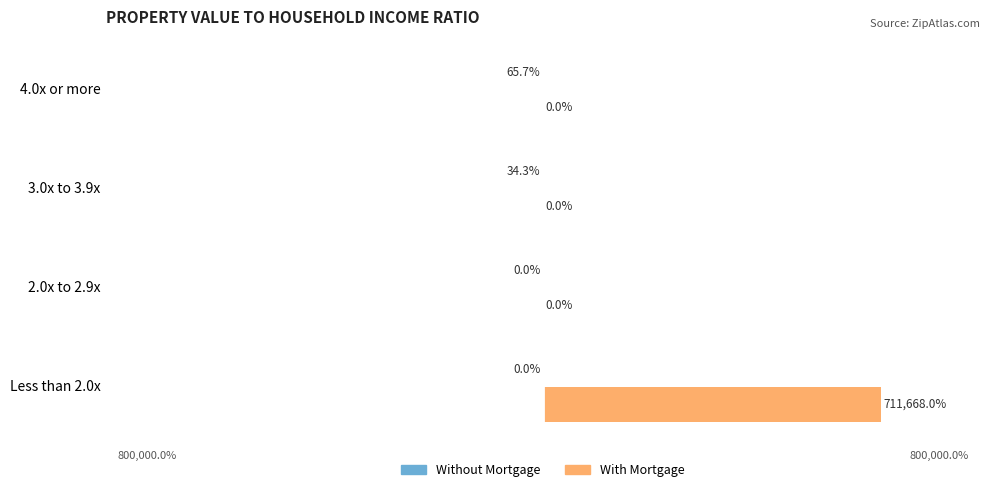

At which category is the sum across all series the highest?

Less than 2.0x